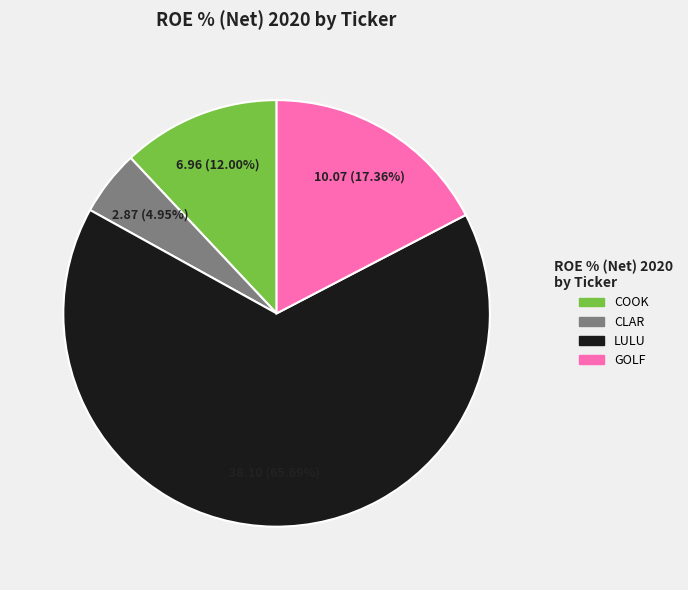

Which slice is the smallest?

CLAR